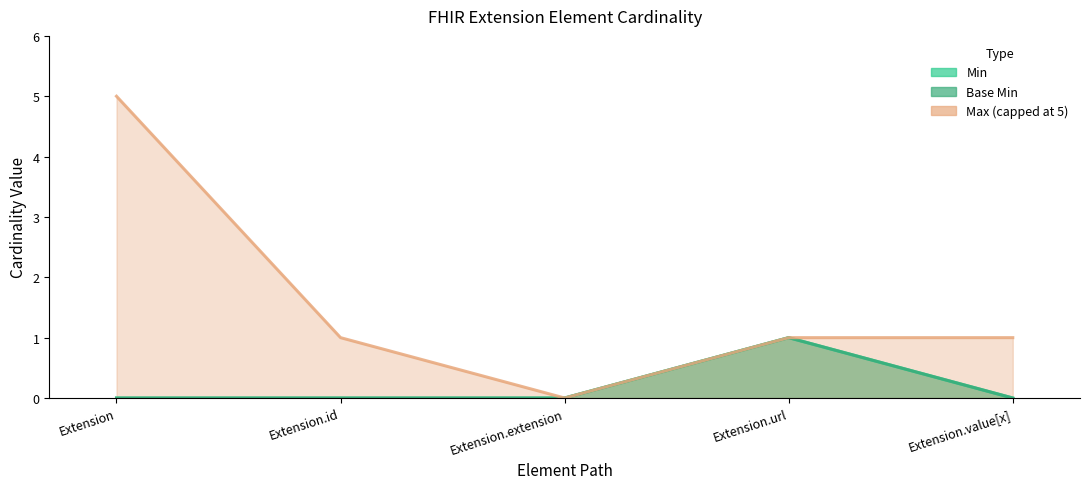

What is the difference between the maximum and minimum values in the Base Min series?

1